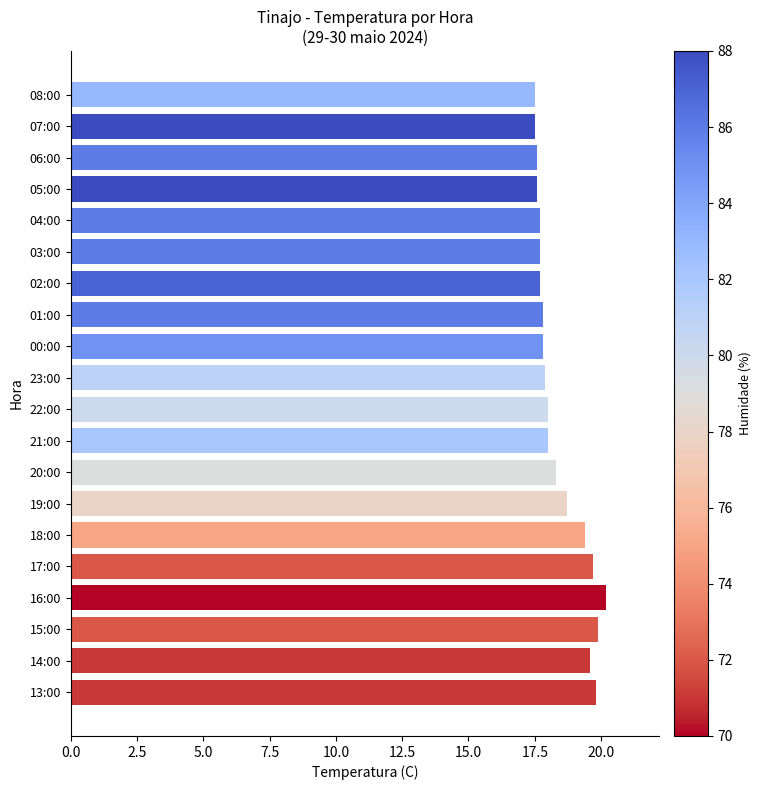

What is the average value?

18.4